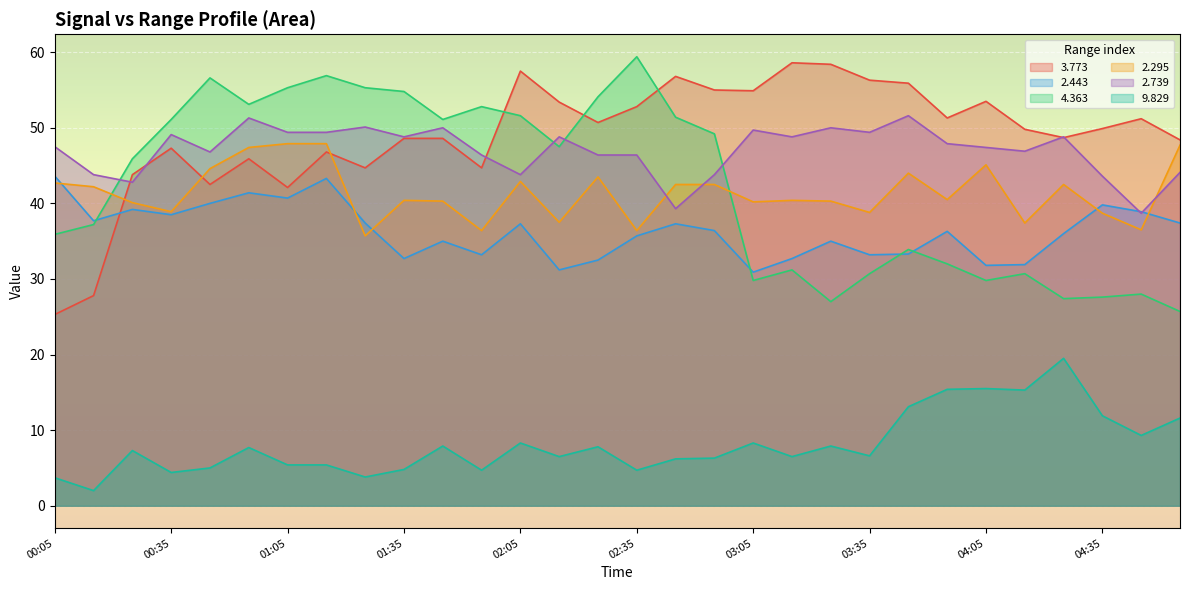

What is the total value across all series at 02:55?

233.2